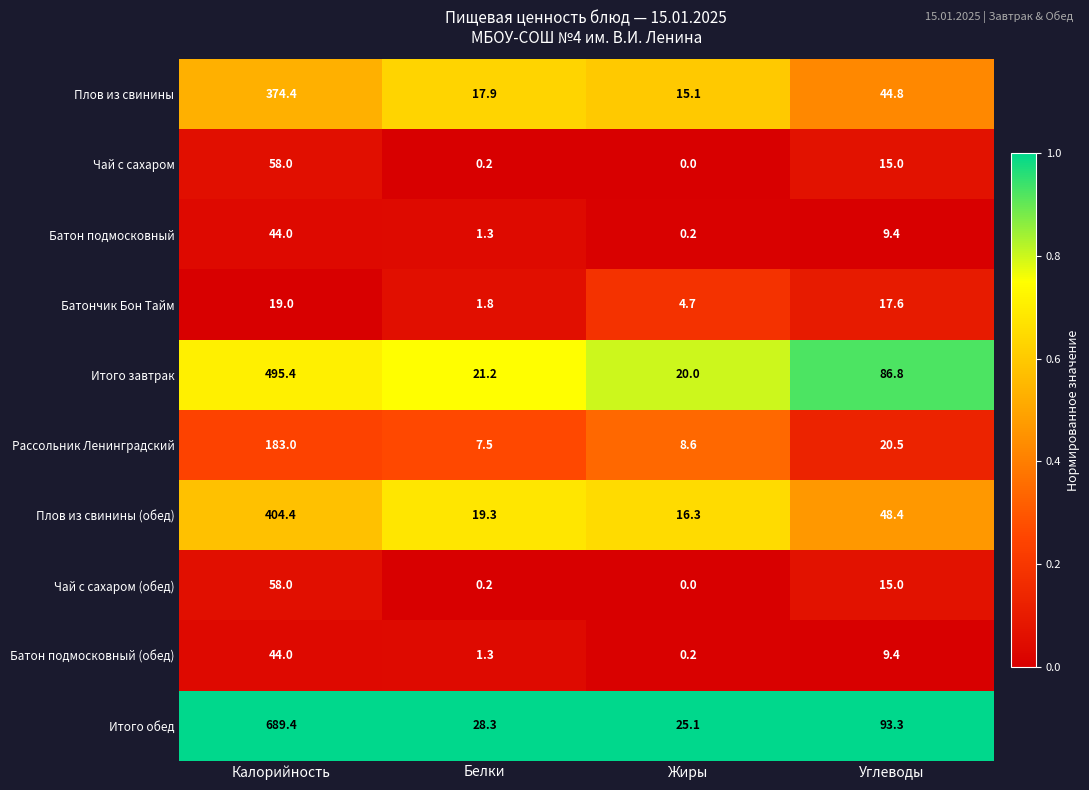

What is the average value of the Итого обед series?

209.0